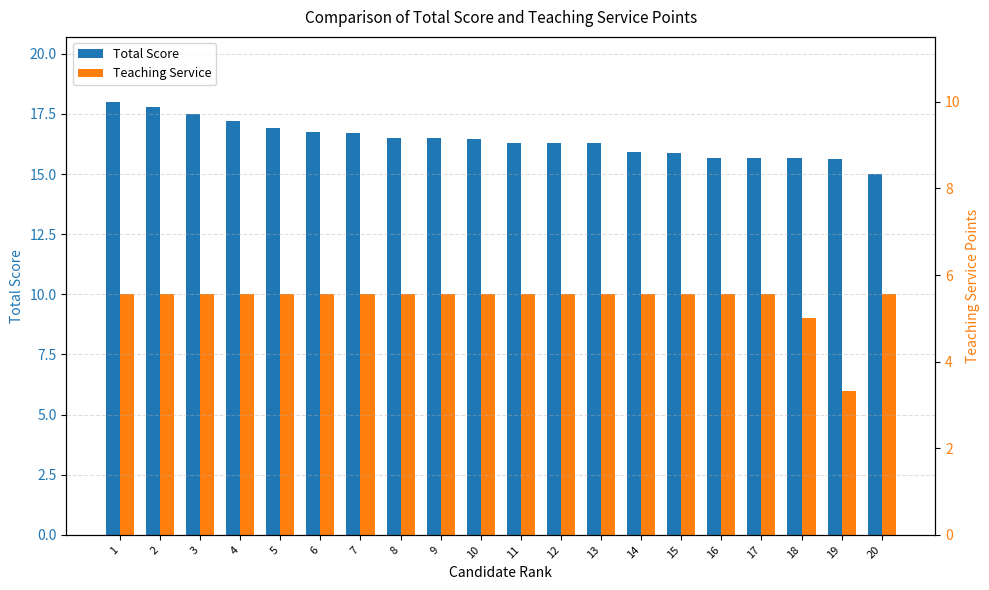

How many values in the Total Score series exceed 16?

13